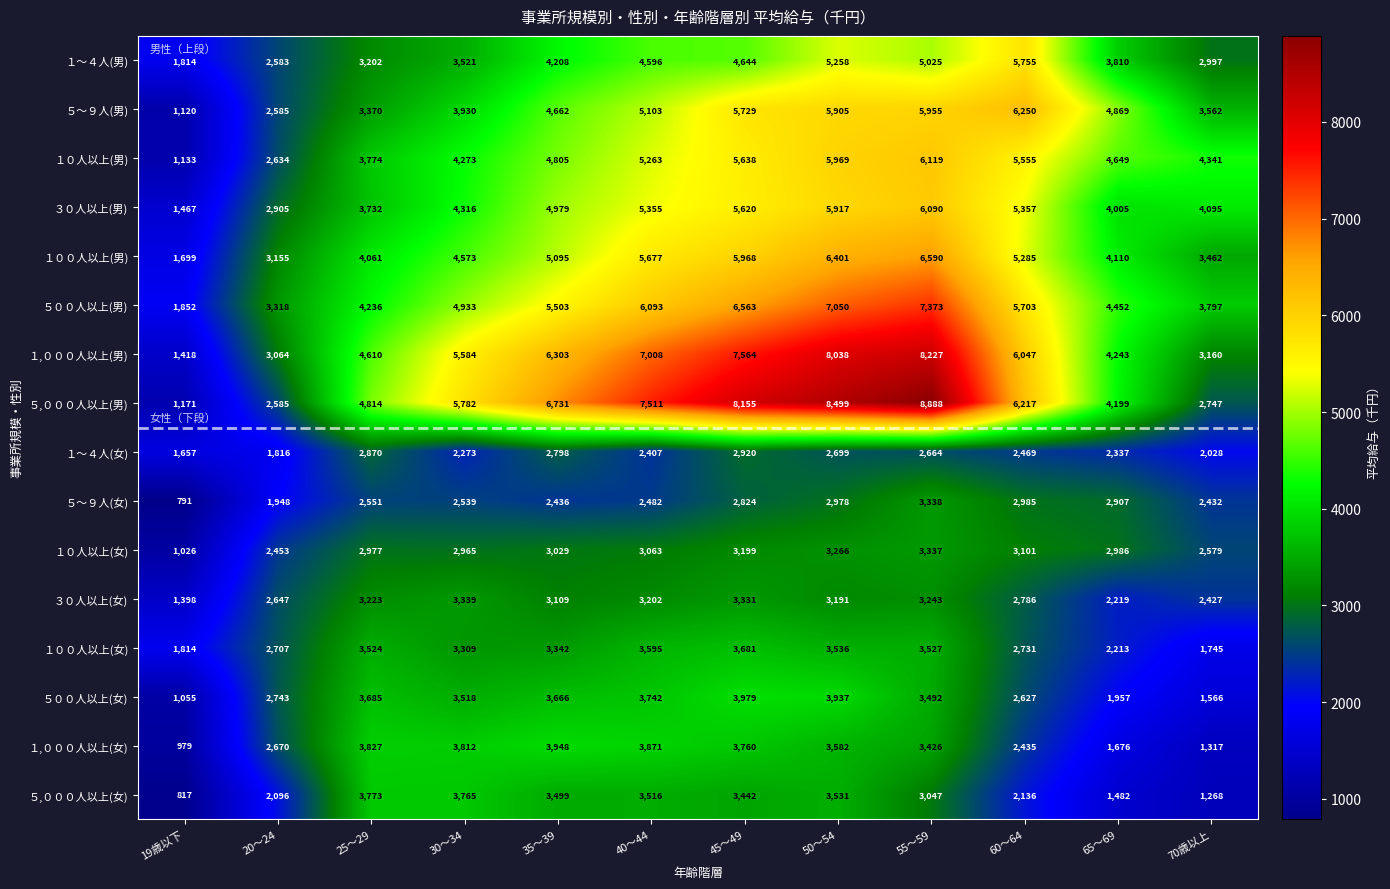

What is the difference between the highest and lowest values at 30〜34?

3509